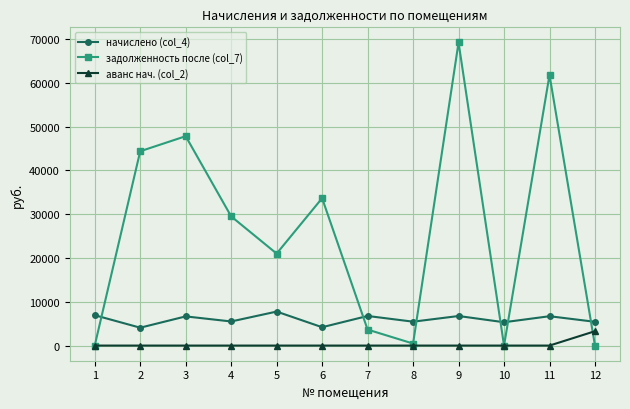

What is the value of the начислено (col_4) point at the 12th from the left?

5427.4